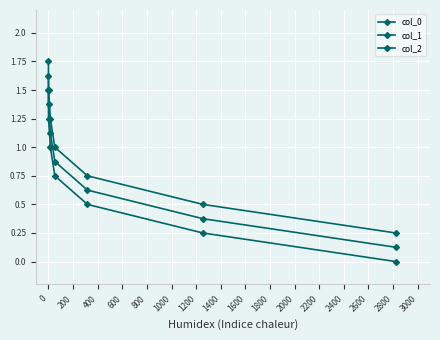

True or false: col_0 and col_2 intersect in this chart.

False